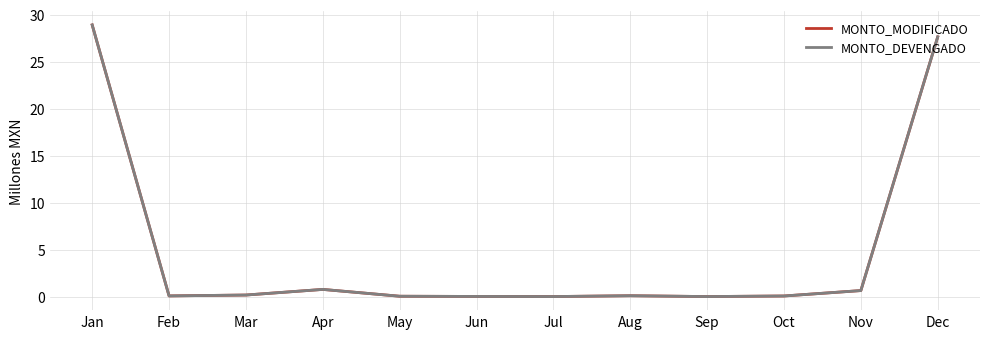

Is this an area chart (filled region under the line)?

No